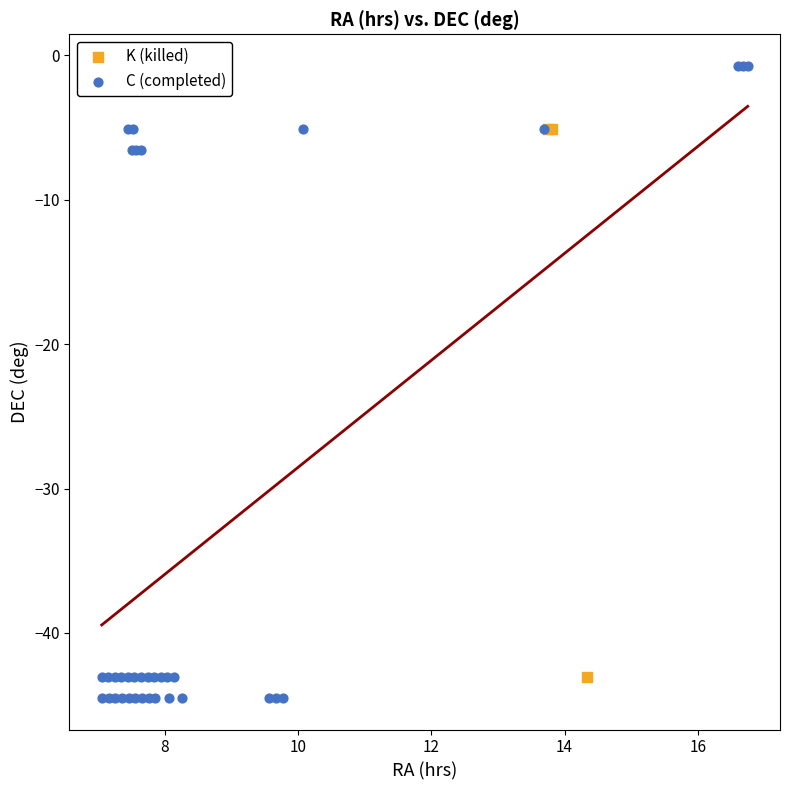

Which series has the largest Y range (max minus min)?

C (completed)